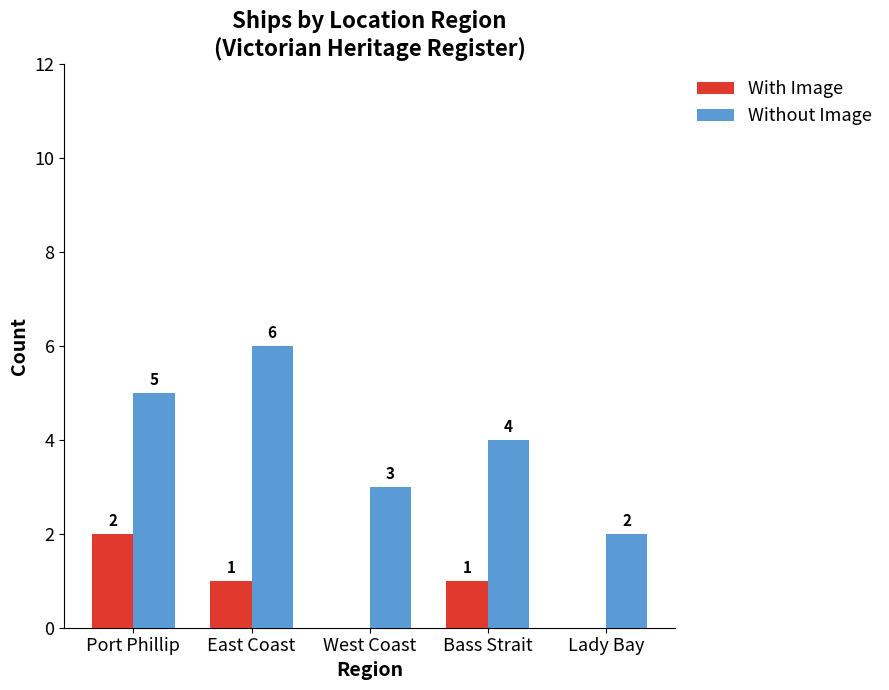

How many data points does each series have?

5